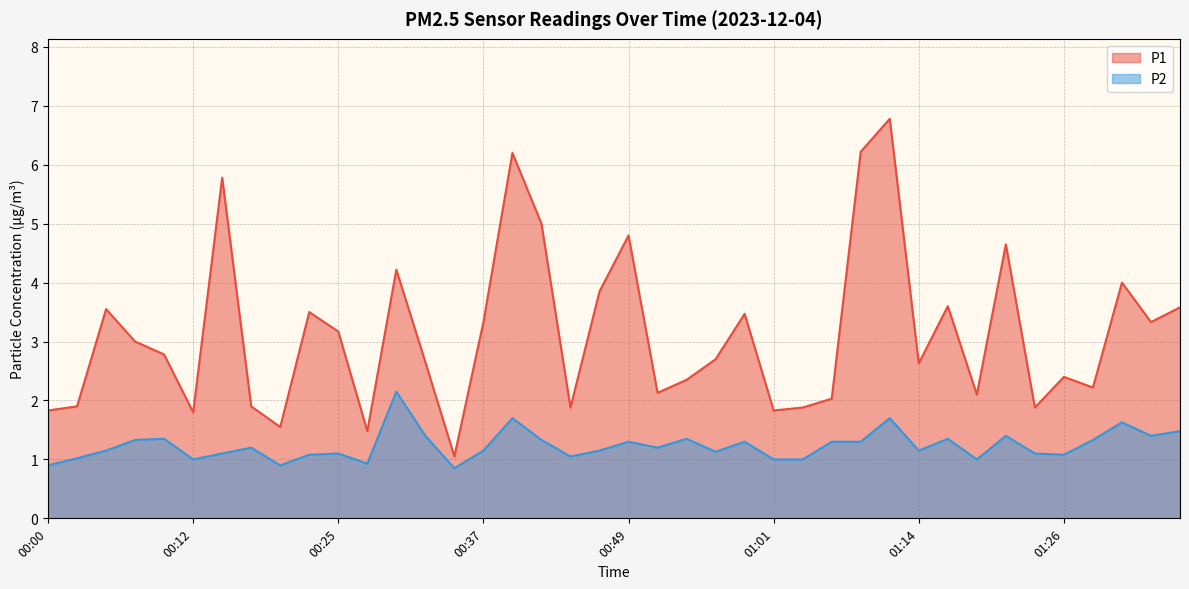

Reading right to left, transcribe all the data shown in this chart.

P1: 01:36=3.6	01:33=3.3	01:31=4.0	01:28=2.2	01:26=2.4	01:23=1.9	01:21=4.7	01:18=2.1	01:16=3.6	01:14=2.6	01:11=6.8	01:09=6.2	01:06=2.0	01:04=1.9	01:01=1.8	00:59=3.5	00:56=2.7	00:54=2.4	00:52=2.1	00:49=4.8	00:47=3.9	00:44=1.9	00:42=5.0	00:39=6.2	00:37=3.3	00:34=1.1	00:32=2.6	00:30=4.2	00:27=1.5	00:25=3.2	00:22=3.5	00:20=1.6	00:17=1.9	00:15=5.8	00:12=1.8	00:10=2.8	00:07=3.0	00:05=3.5	00:02=1.9	00:00=1.8
P2: 01:36=1.5	01:33=1.4	01:31=1.6	01:28=1.3	01:26=1.1	01:23=1.1	01:21=1.4	01:18=1.0	01:16=1.4	01:14=1.1	01:11=1.7	01:09=1.3	01:06=1.3	01:04=1.0	01:01=1.0	00:59=1.3	00:56=1.1	00:54=1.4	00:52=1.2	00:49=1.3	00:47=1.1	00:44=1.1	00:42=1.3	00:39=1.7	00:37=1.1	00:34=0.8	00:32=1.4	00:30=2.1	00:27=0.9	00:25=1.1	00:22=1.1	00:20=0.9	00:17=1.2	00:15=1.1	00:12=1.0	00:10=1.4	00:07=1.3	00:05=1.1	00:02=1.0	00:00=0.9